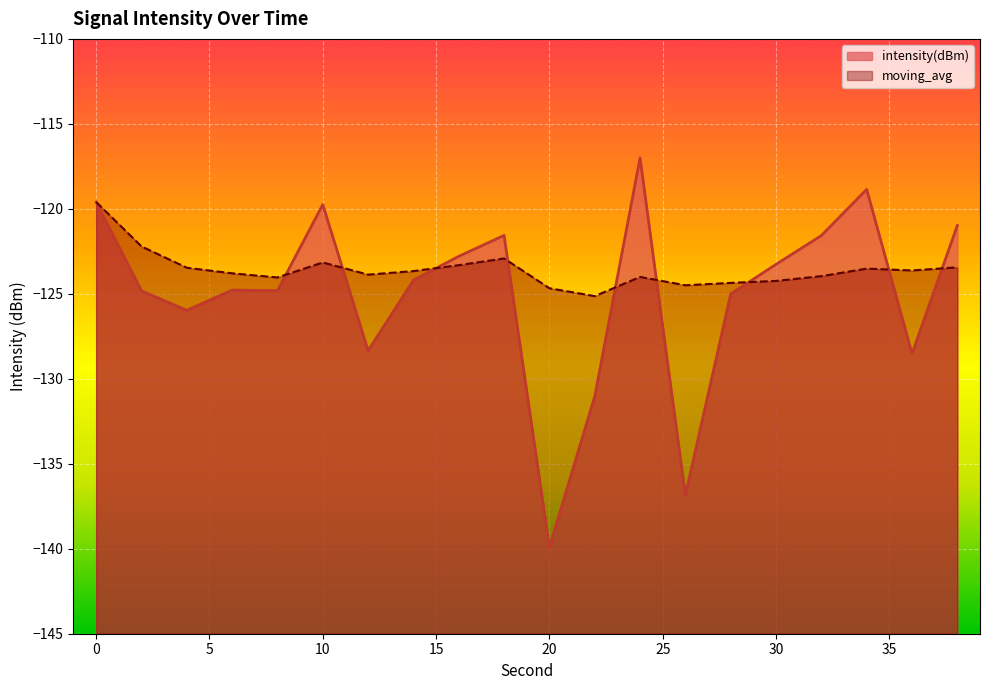

In intensity(dBm), how many points are higher than both neighbors (excluding endpoints)?

5